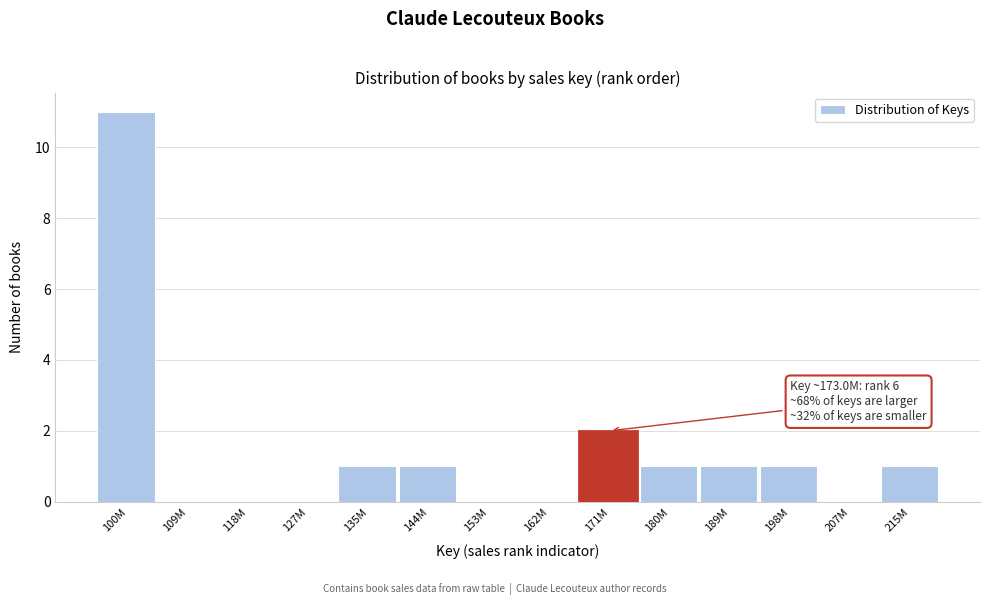

Reading left to right, extract all data points from this chart.

100M=11	109M=0	118M=0	127M=0	135M=1	144M=1	153M=0	162M=0	171M=2	180M=1	189M=1	198M=1	207M=0	215M=1